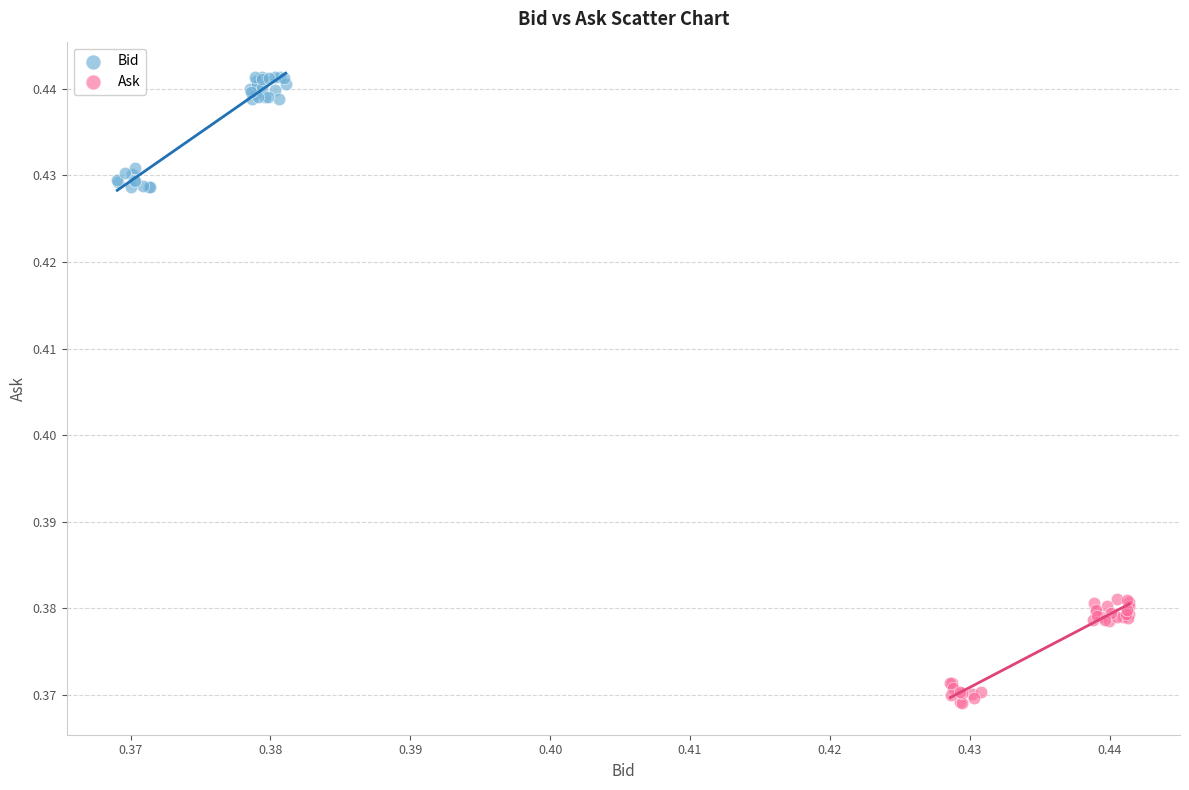

What are all the series names shown in the legend?

Bid, Ask